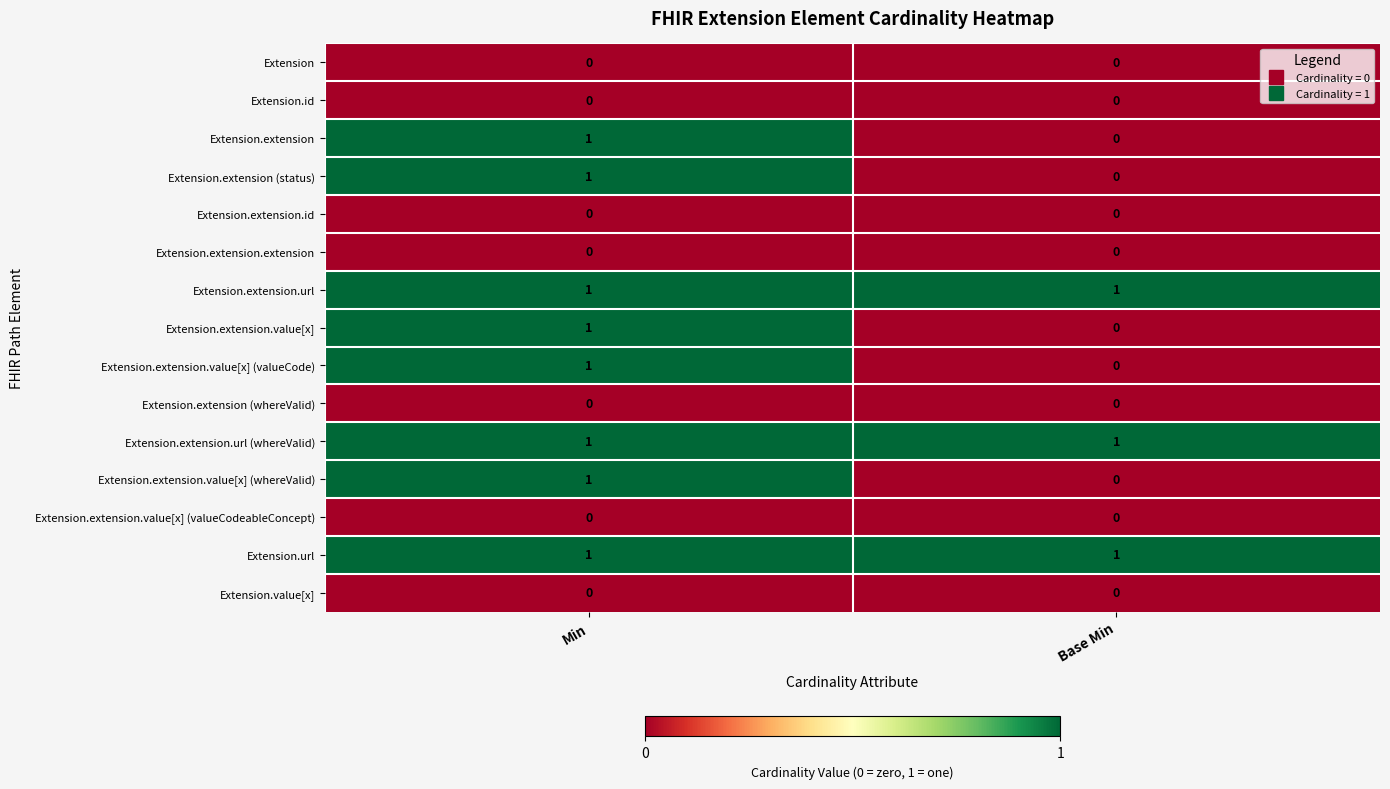

Is the value of Extension.extension (status) at Min greater than the value of Extension at Base Min?

Yes